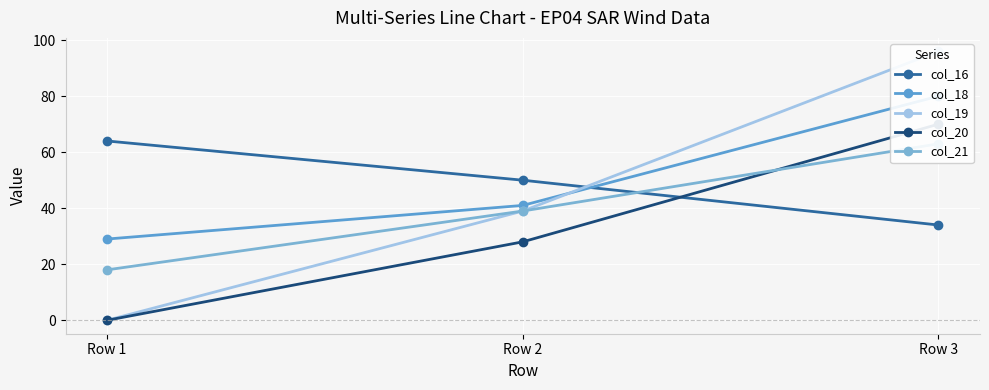

How many categories are shown in the chart?

3